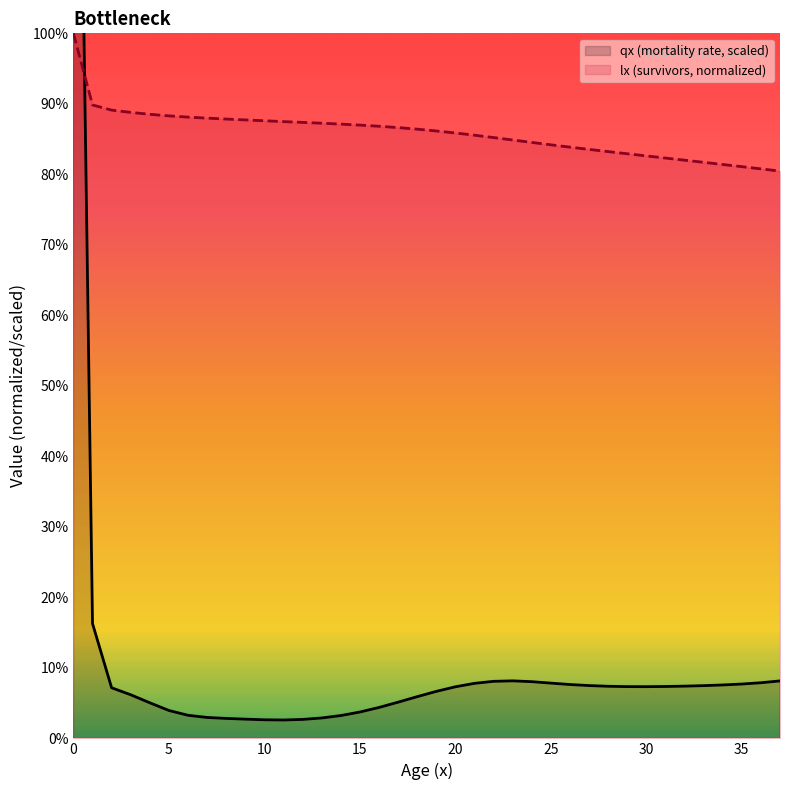

The chart shows a value of 0.0 at 15. True or false?

False